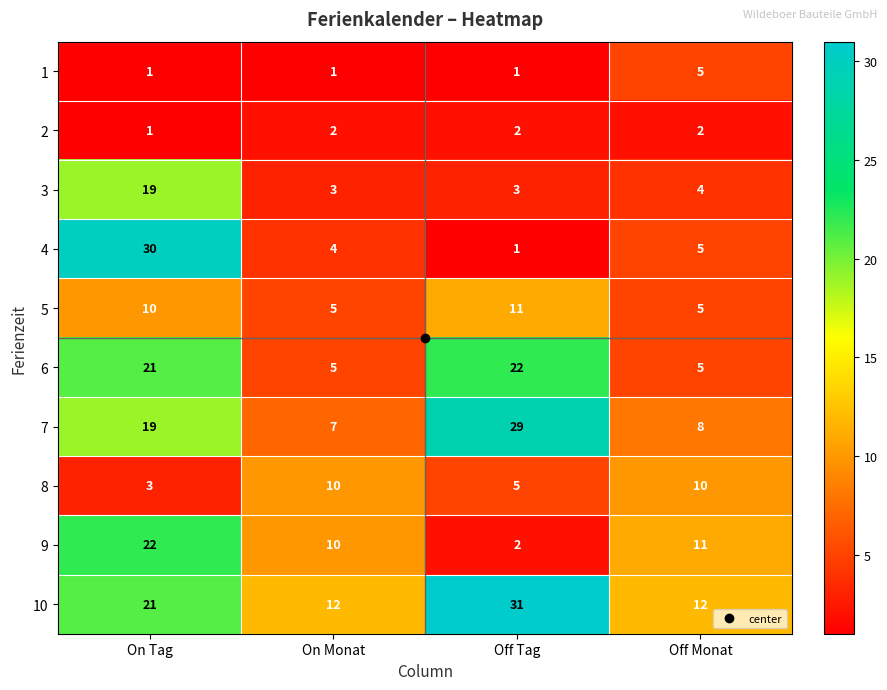

Where is 5 nearest to the value 8?

On Tag